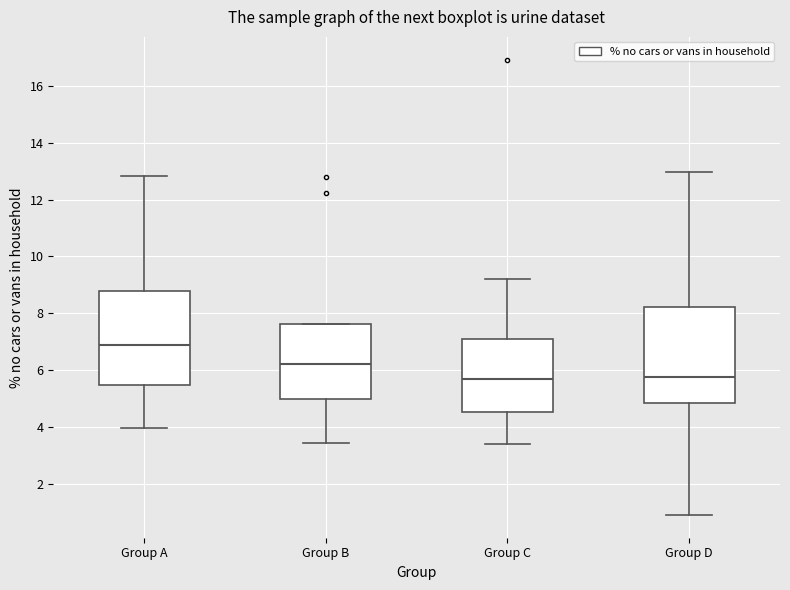

Reading left to right, transcribe this box plot: for each box, give where its median line is, the range the box spans, and where its two whiskers end, as read against the y-axis. The values are not printed on the chart, so give them approximately, as read against the axis.

Group A: median 7.0, box 5.4 to 8.8, whiskers 4.0 to 12.8
Group B: median 6.2, box 5.0 to 7.6, whiskers 3.4 to 7.6
Group C: median 5.6, box 4.6 to 7.0, whiskers 3.4 to 9.2
Group D: median 5.8, box 4.8 to 8.2, whiskers 1.0 to 13.0